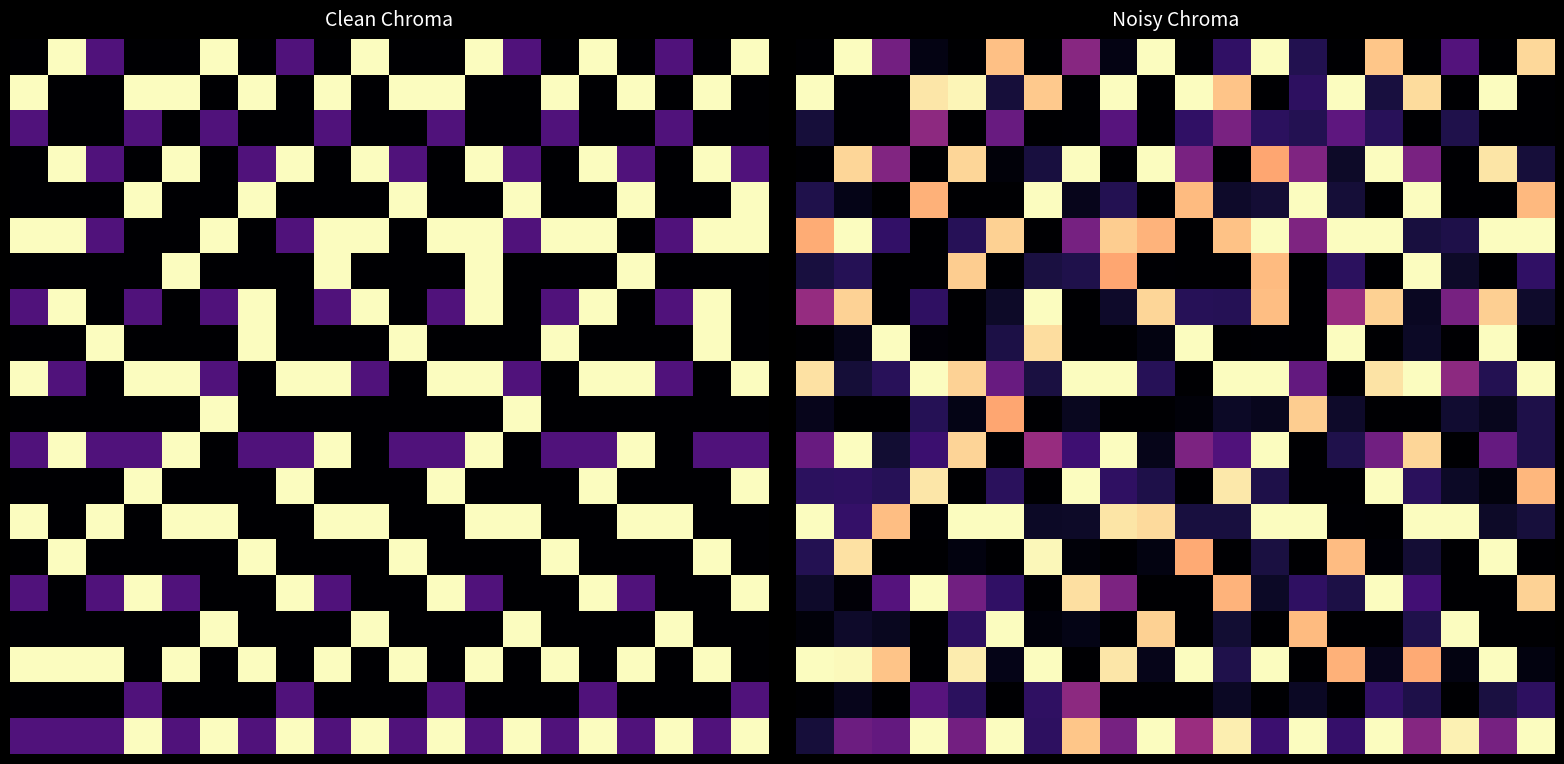

Which has a higher value, 19 or 6?

19